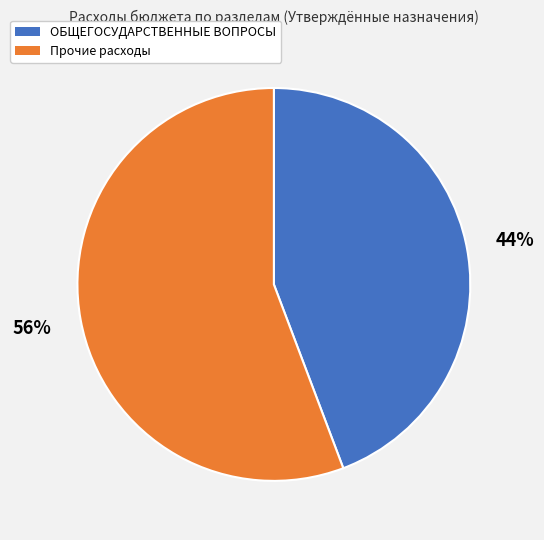

How many slices are in this pie chart?

2